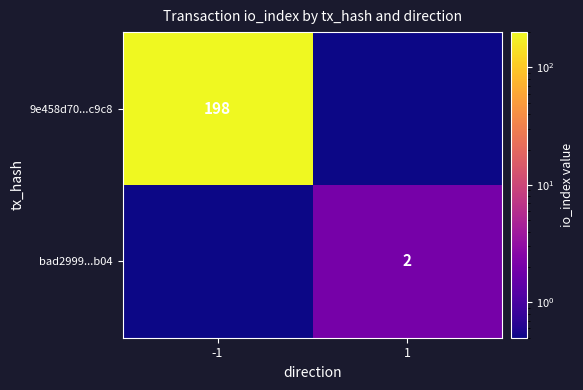

True or false: 9e458d70...c9c8 has a value of 198.0 at -1.

True